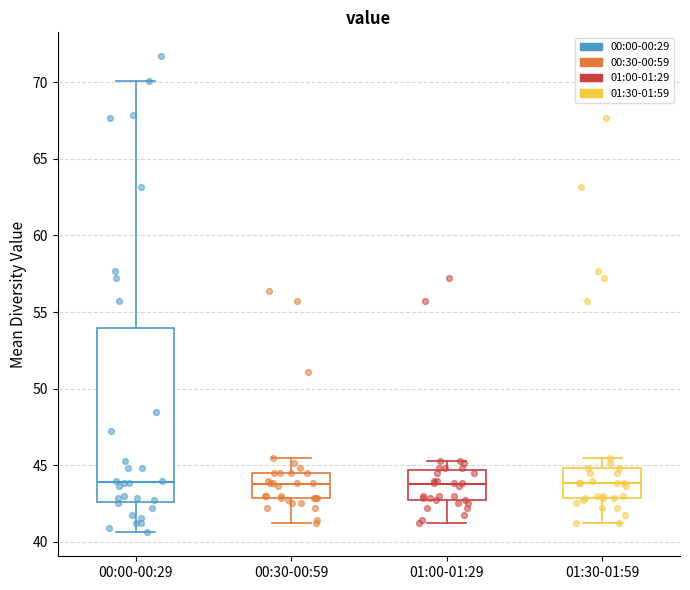

Reading left to right, transcribe this box plot: for each box, give where its median line is, the range the box spans, and where its two whiskers end, as read against the y-axis. The values are not printed on the chart, so give them approximately, as read against the axis.

00:00-00:29: median 44.0, box 42.5 to 54.0, whiskers 40.5 to 70.0
00:30-00:59: median 44.0, box 43.0 to 44.5, whiskers 41.5 to 45.5
01:00-01:29: median 44.0, box 42.5 to 44.5, whiskers 41.5 to 45.5
01:30-01:59: median 44.0, box 43.0 to 45.0, whiskers 41.5 to 45.5